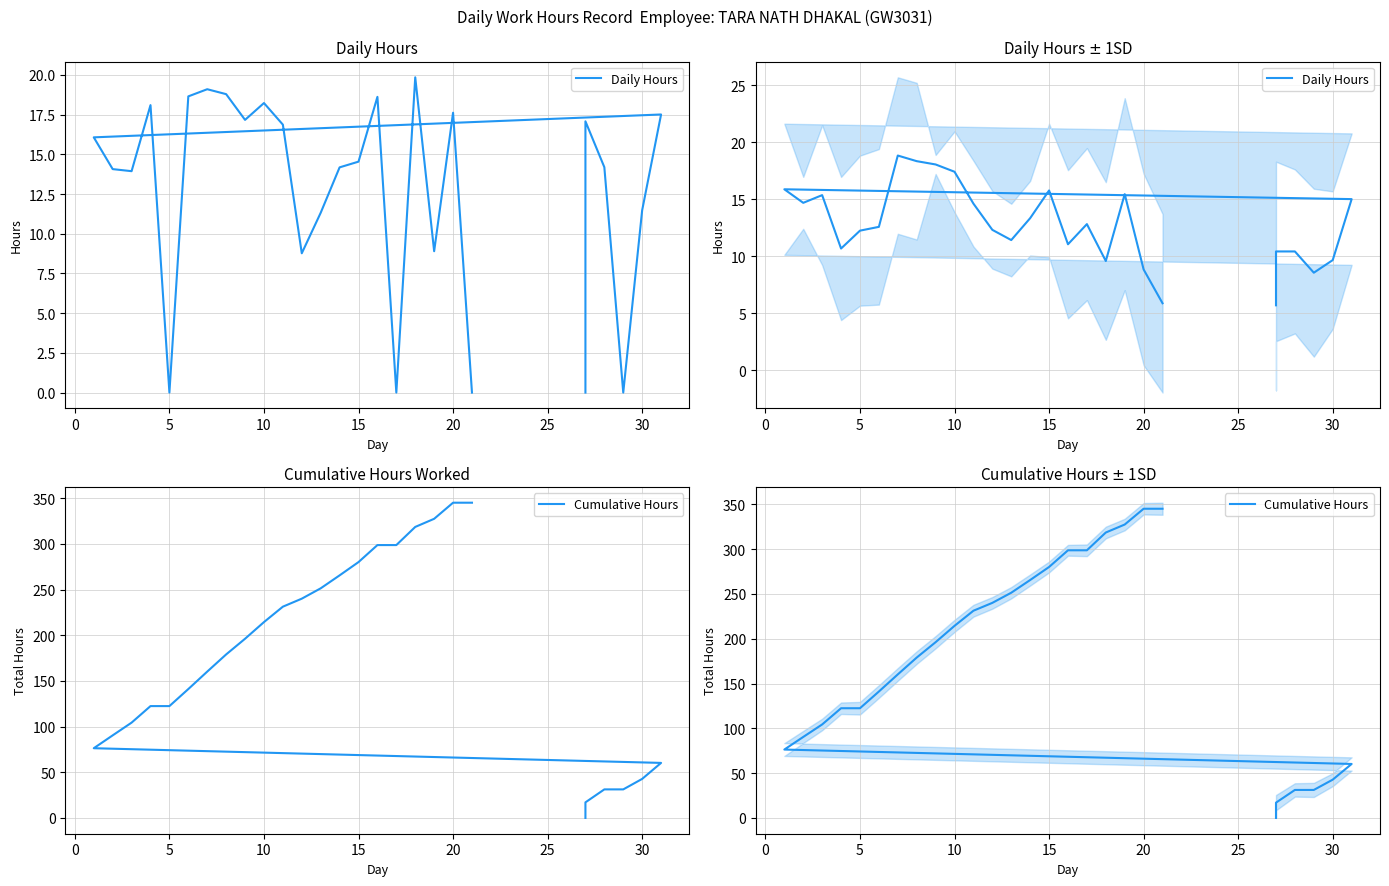

How many distinct data groups are displayed?

2